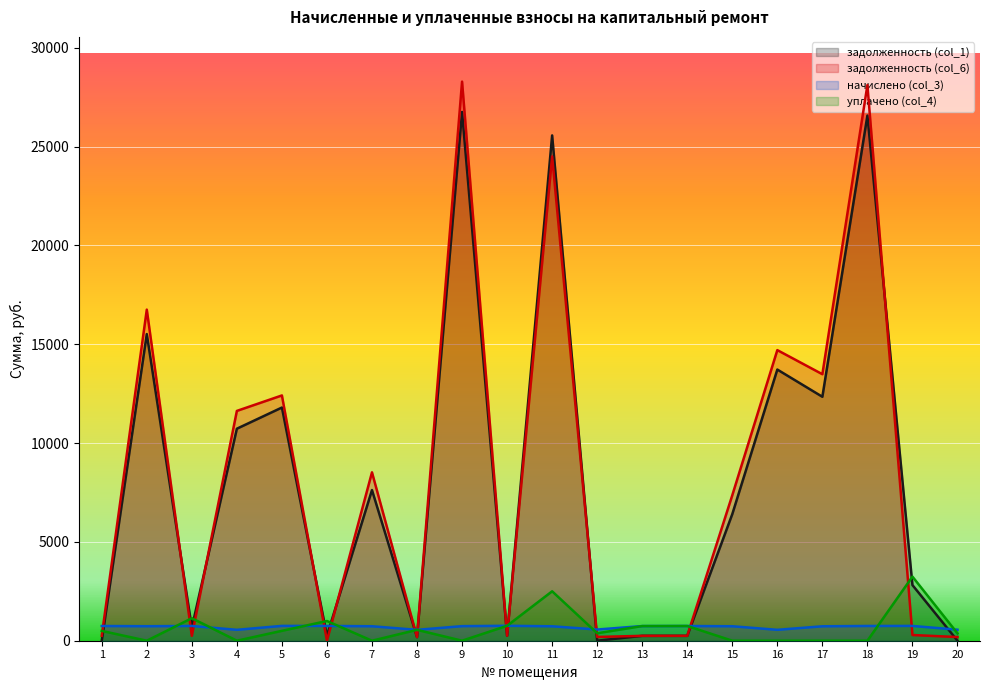

Which series changed the most between 9 and 15?

задолженность (col_6)